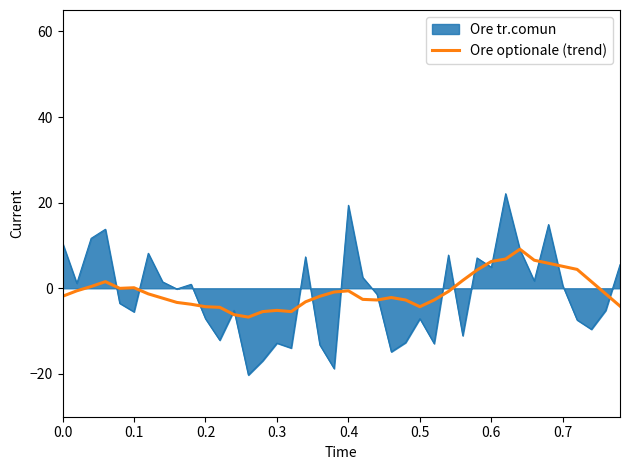

What is the lowest value of the Ore tr.comun series?

-20.3